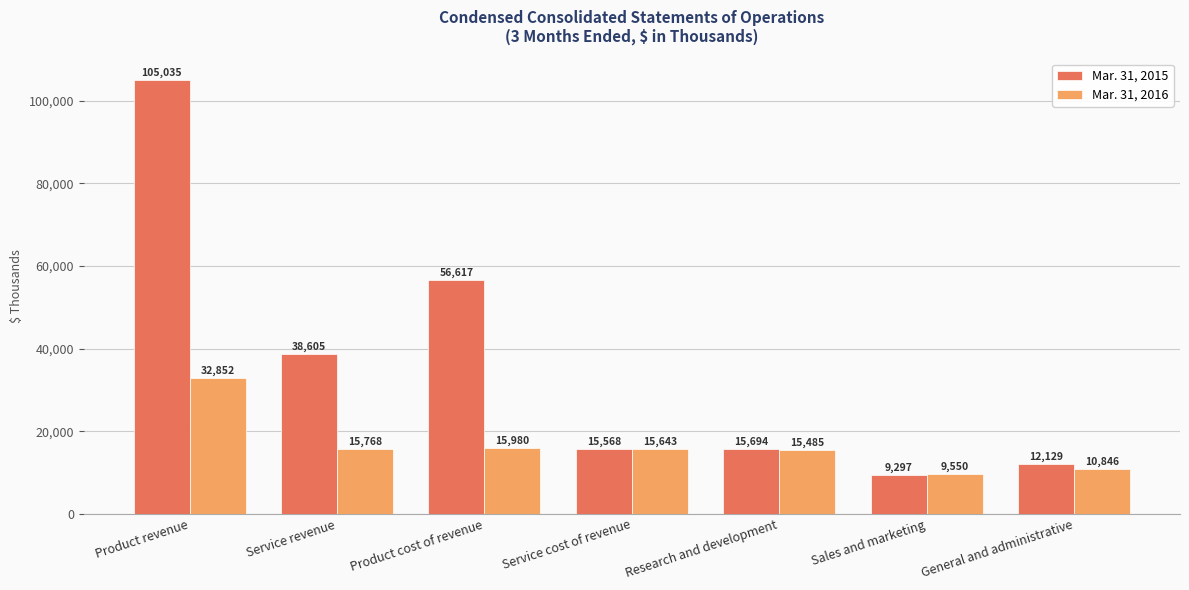

What is the minimum value shown in the chart?

9297